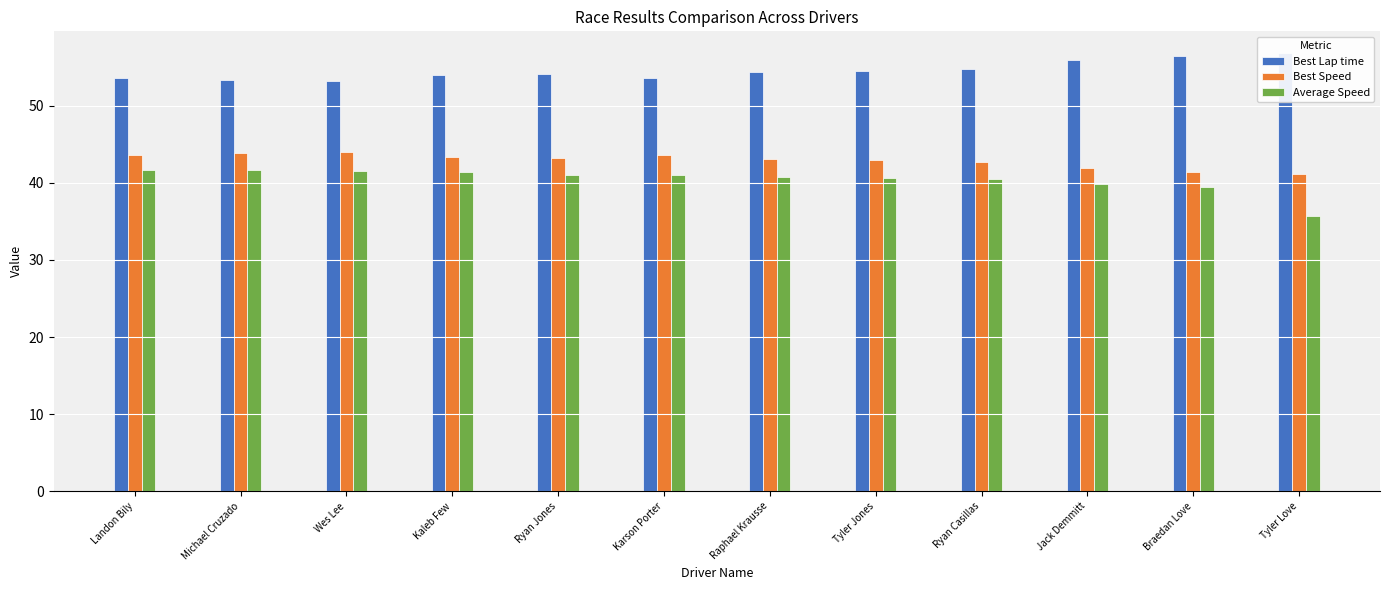

The value of Best Lap time at Tyler Love is 56.8. True or false?

True